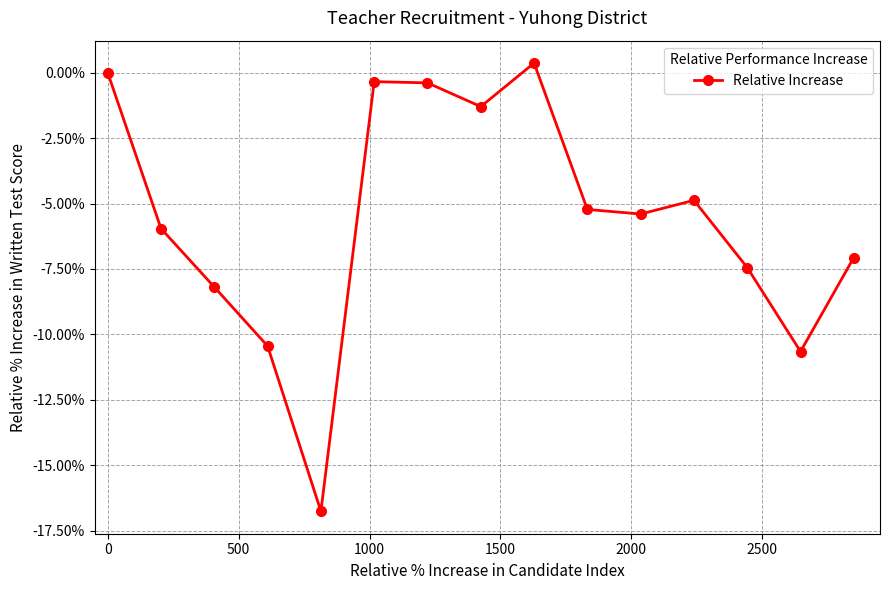

What is the smallest value displayed?

-16.8